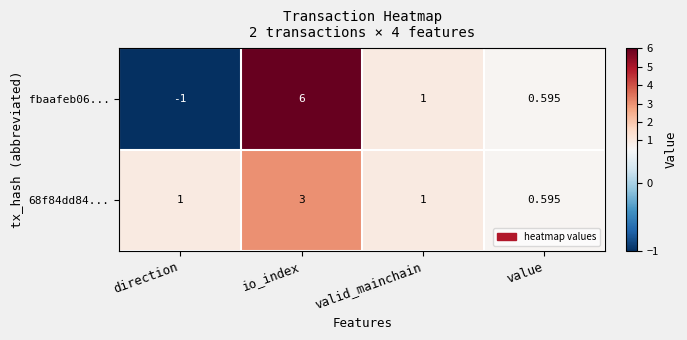

Which category has the lowest value in the fbaafeb06... series?

direction